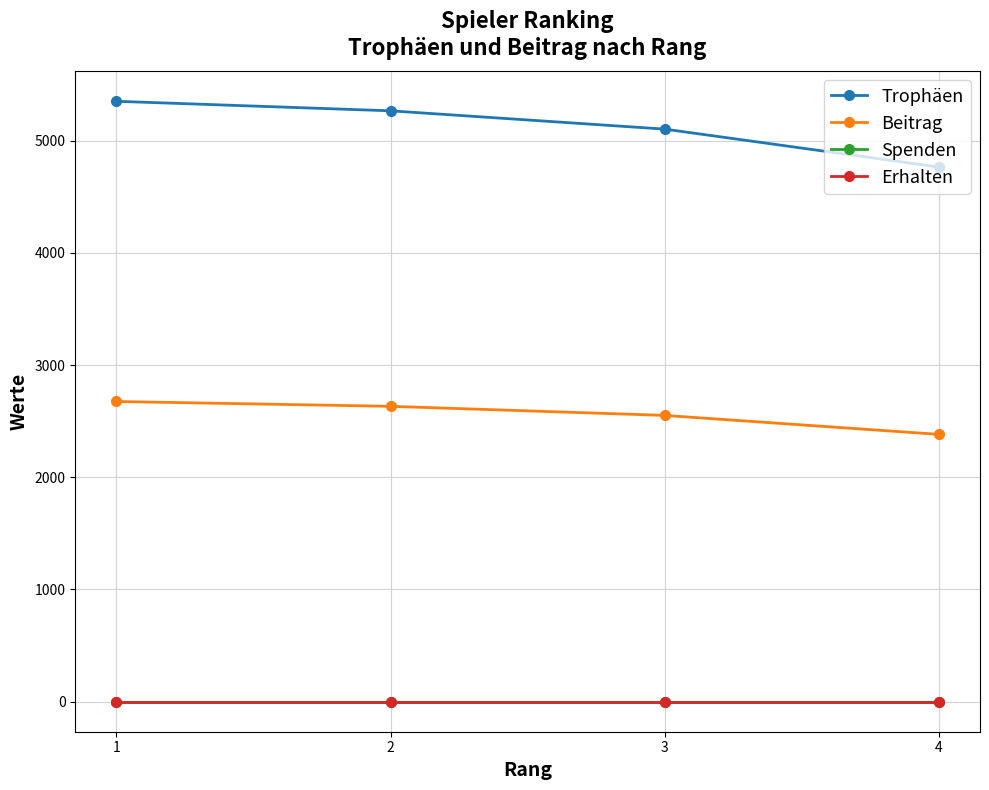

Between 2 and 3, which is larger?

2